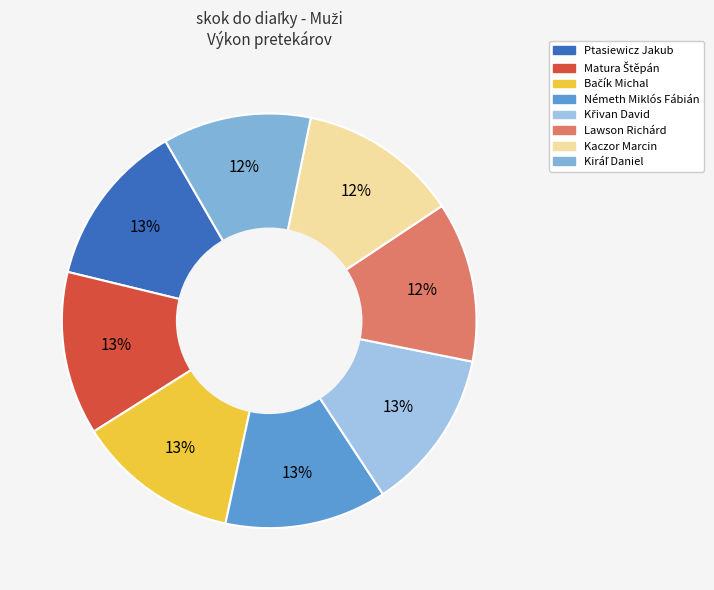

To the nearest percent, what is the difference between the largest and smallest slice percentages?

1%